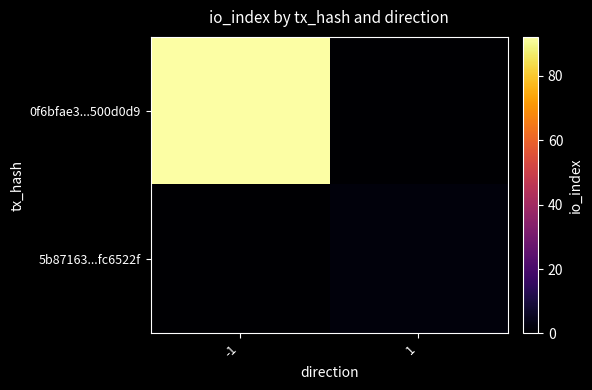

Reading left to right, transcribe all the data shown in this chart.

0f6bfae3...500d0d9: -1=92	1=0
5b87163...fc6522f: -1=0	1=2